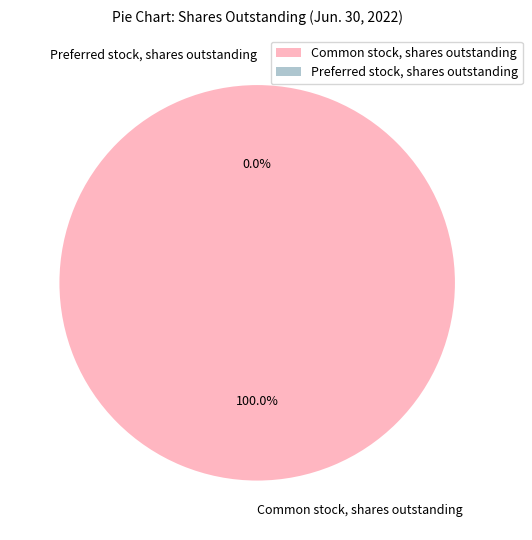

Combined, do Common stock, shares outstanding and Preferred stock, shares outstanding account for over 50%?

Yes